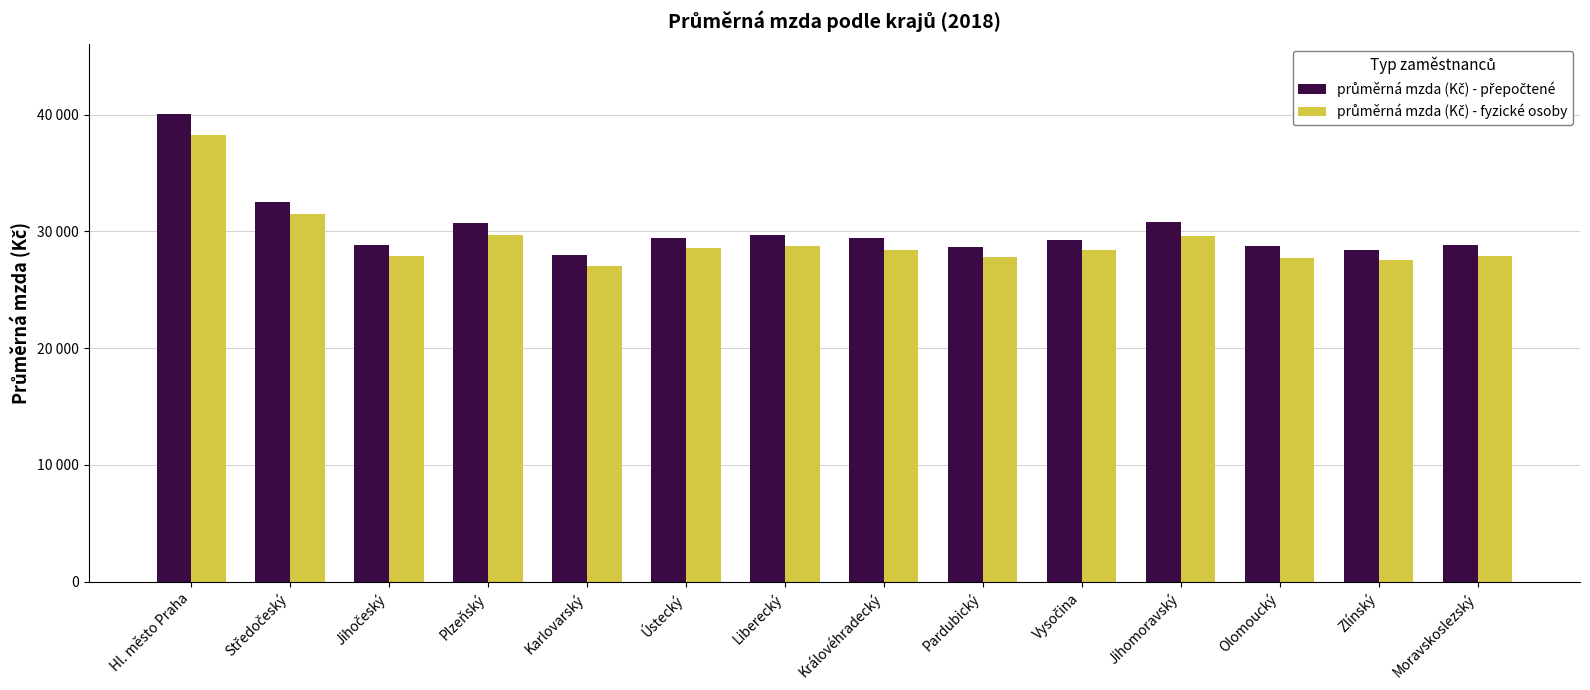

Are the bars horizontal?

No